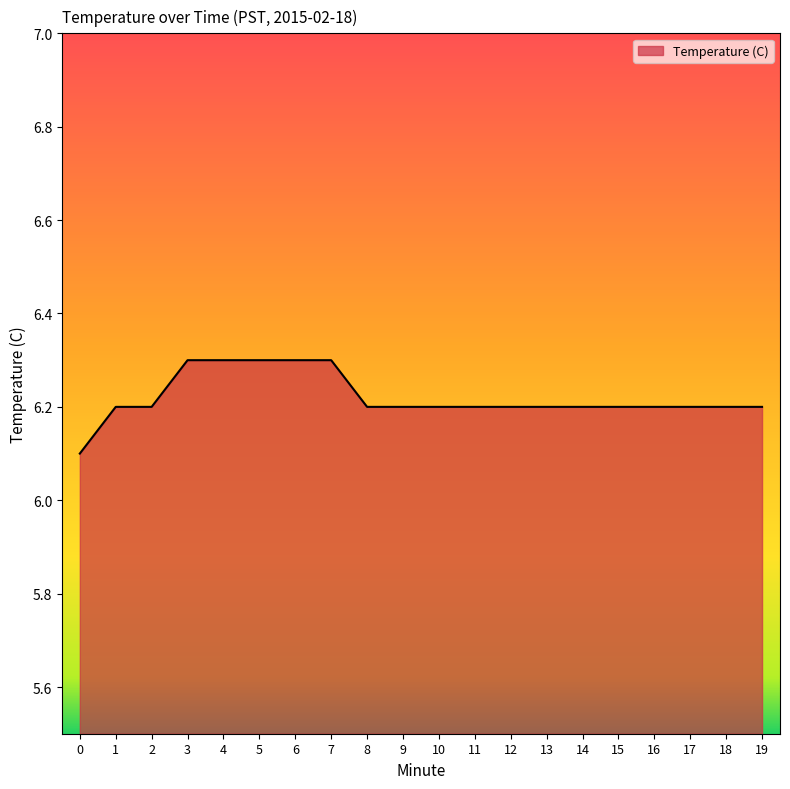

What is the ratio of the value at 6 to the value at 16?

1.0